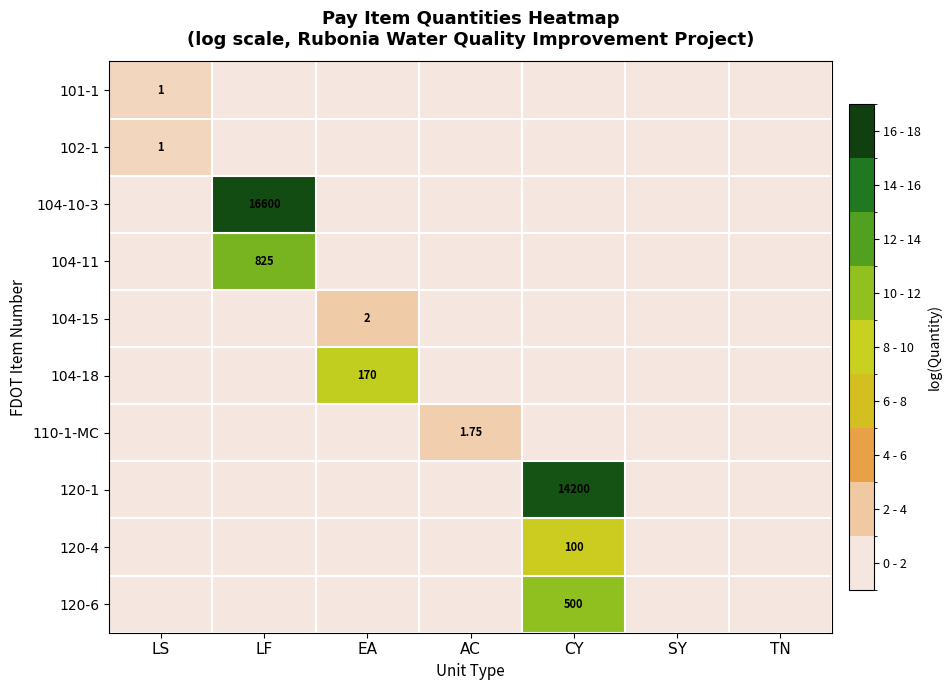

At how many categories does at least one series exceed 3?

3